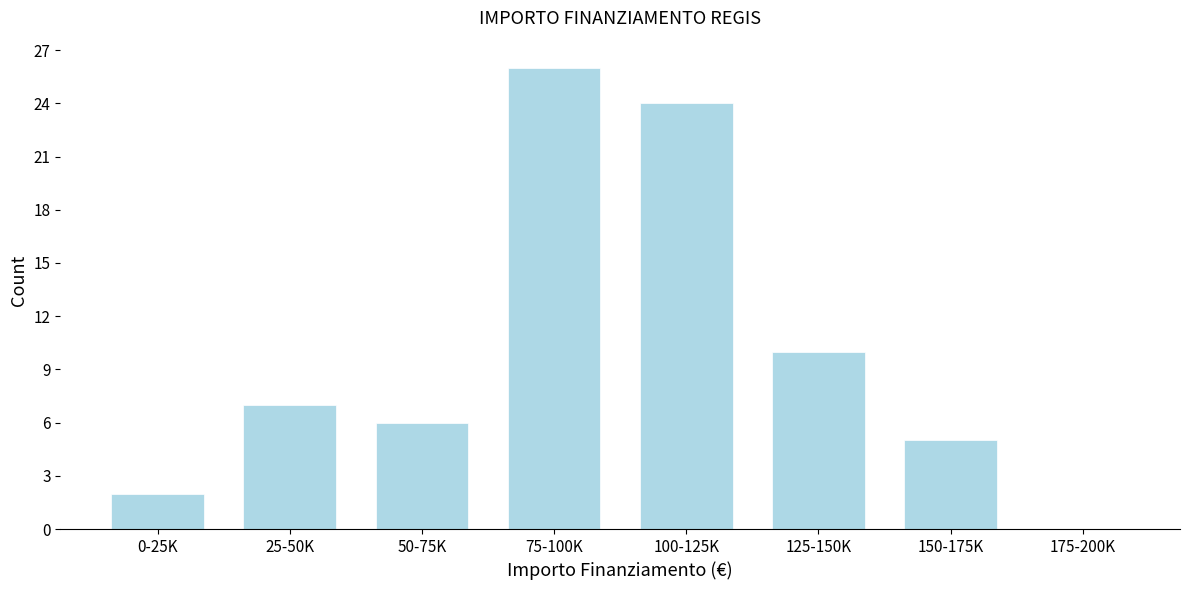

Reading left to right, what are all the values shown in this chart?

0-25K=2	25-50K=7	50-75K=6	75-100K=26	100-125K=24	125-150K=10	150-175K=5	175-200K=0